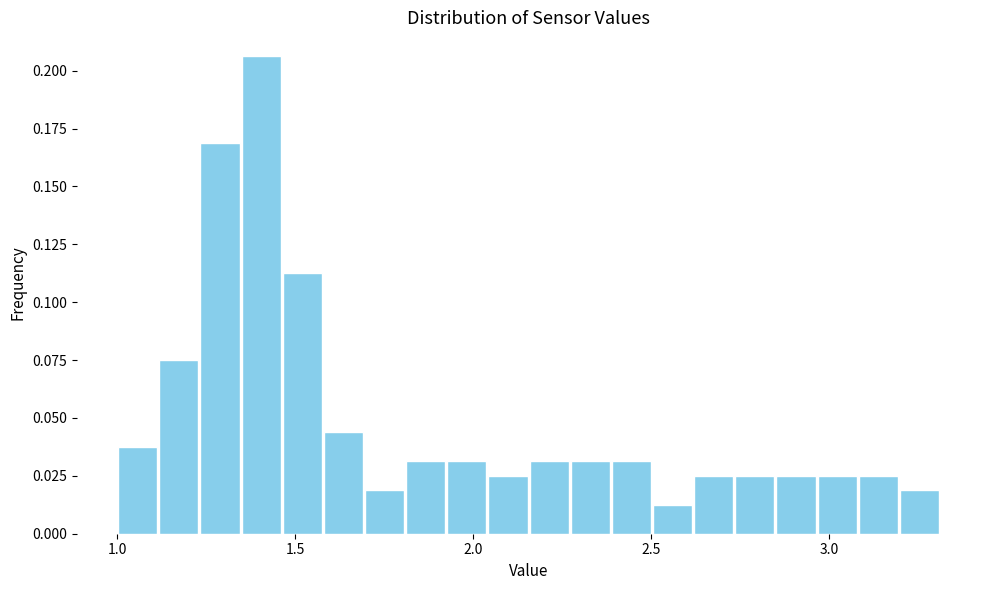

Read against the x-axis, roughly where is the centre of the tallest bar?

1.40